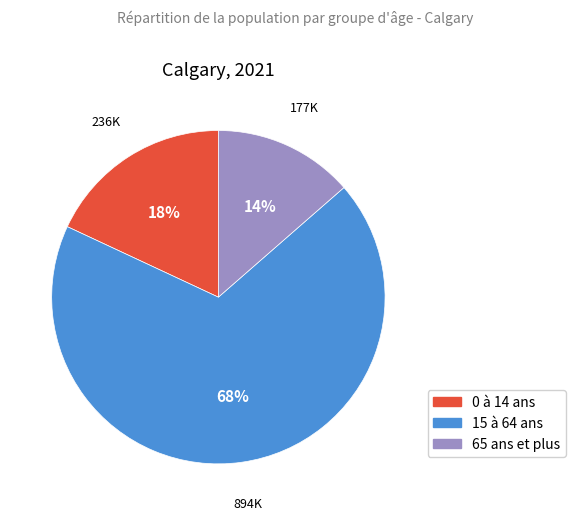

Is the sum of 15 à 64 ans and 0 à 14 ans greater than half?

Yes